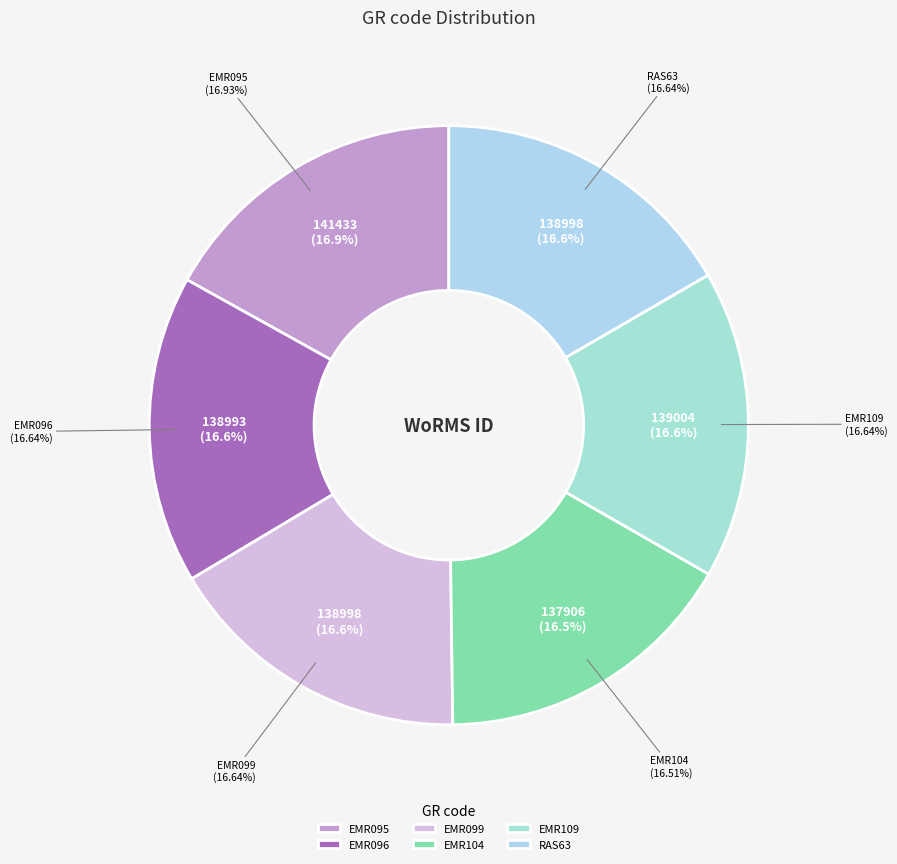

To the nearest percent, what portion does EMR096 represent?

17%